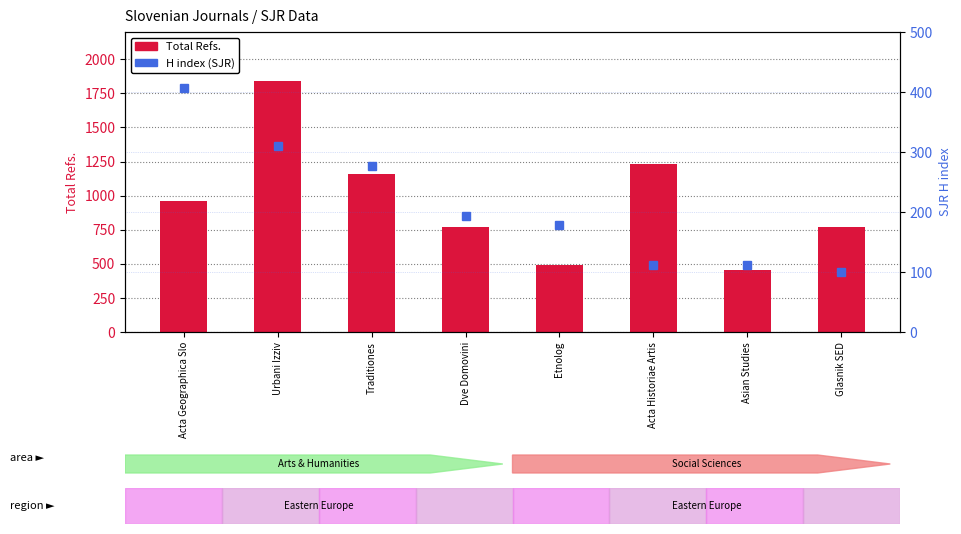

What value does the Total Refs. series have at Asian Studies, to the nearest 10?

450